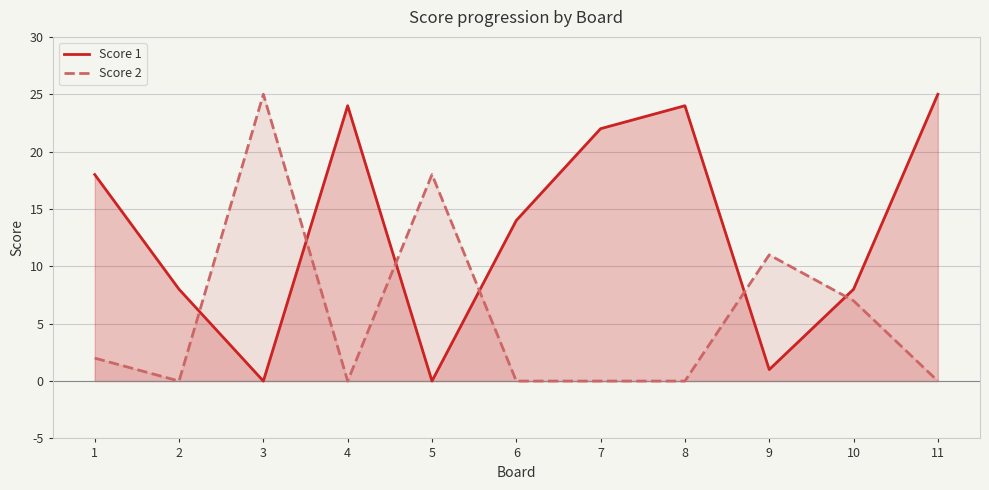

Reading left to right, list all the values displayed in this chart.

Score 1: 1=18	2=8	3=0	4=24	5=0	6=14	7=22	8=24	9=1	10=8	11=25
Score 2: 1=2	2=0	3=25	4=0	5=18	6=0	7=0	8=0	9=11	10=7	11=0